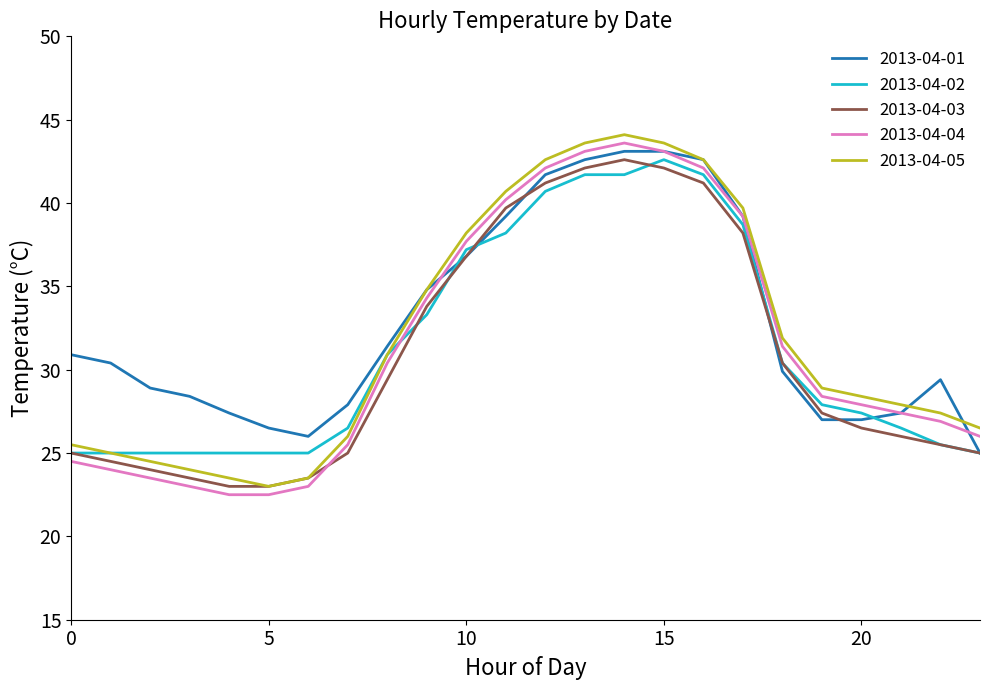

True or false: 2013-04-05 has more than 0 points higher than both neighbors.

True